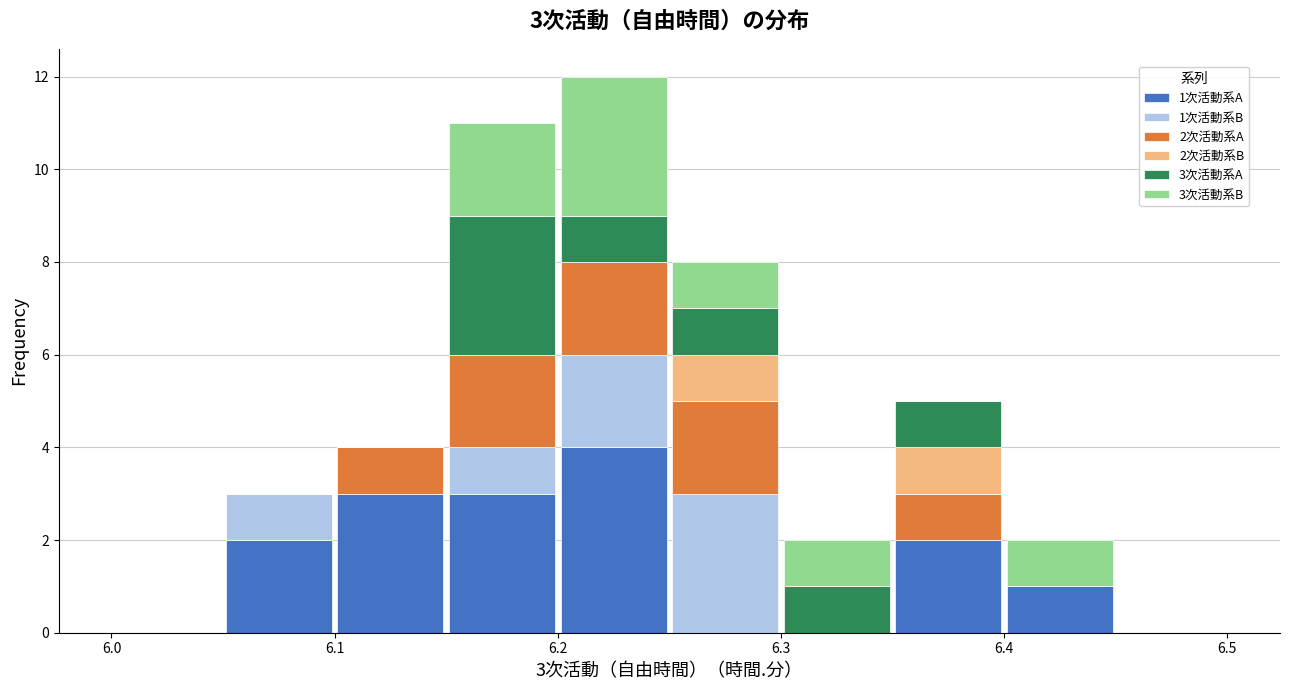

Which range on the x-axis has the tallest stacked bar (by total height)?

6.20 to 6.25